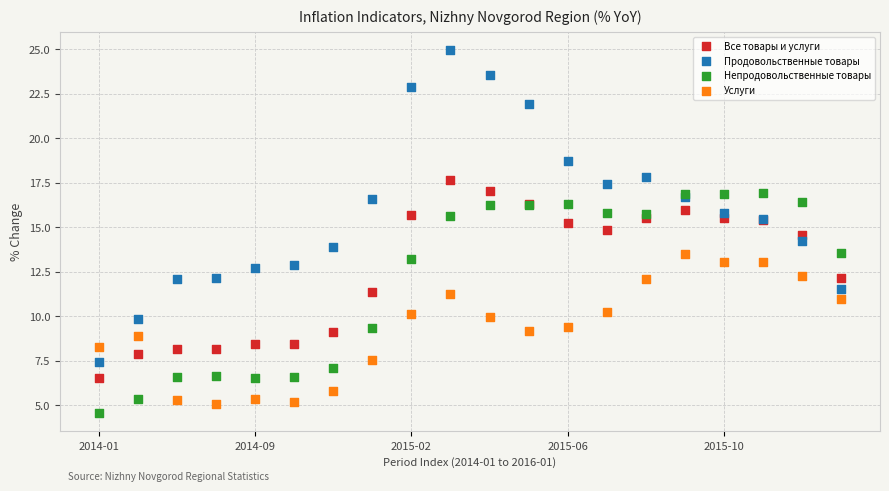

Which series has the largest Y range (max minus min)?

Продовольственные товары